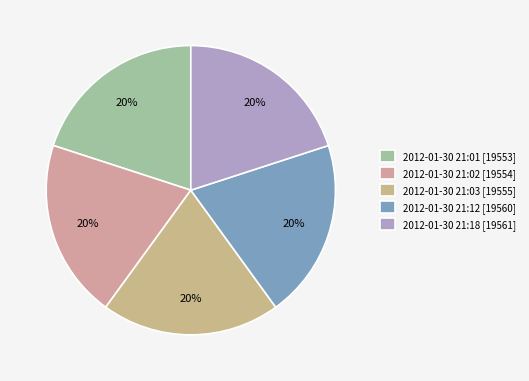

Which has a higher value, 2012-01-30 21:03 or 2012-01-30 21:02?

2012-01-30 21:03